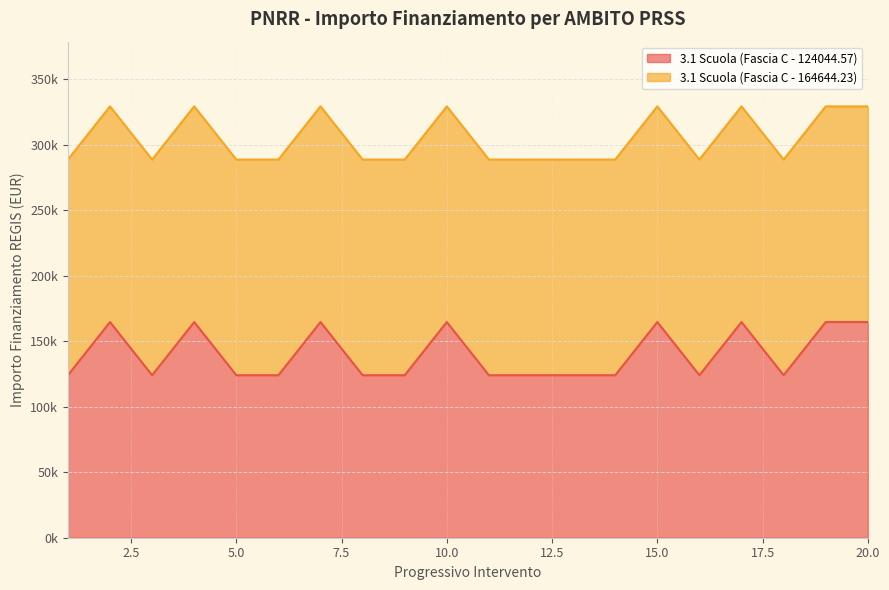

Does the chart display data point markers on the line(s)?

No